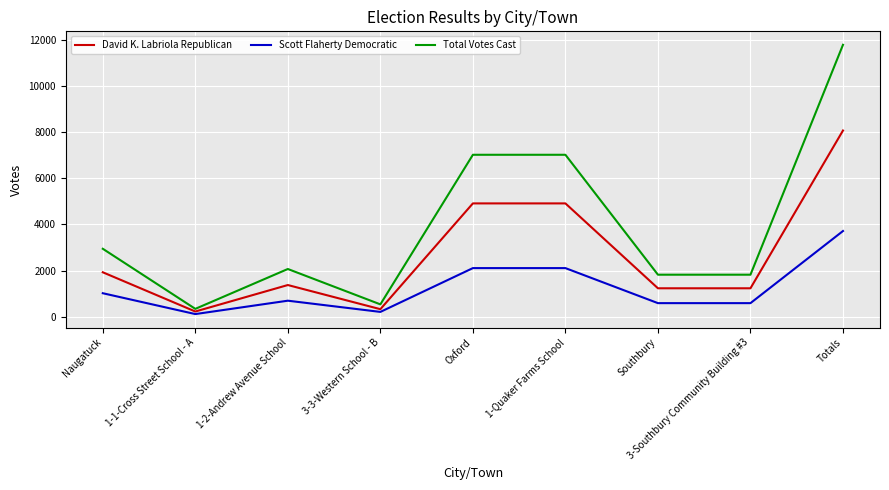

Which series has the largest range (max minus min)?

Total Votes Cast